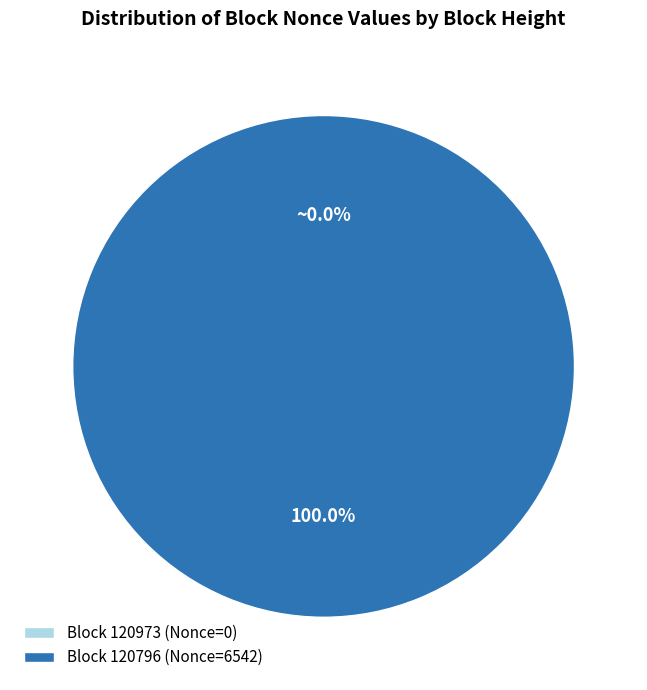

What is the smallest slice in the pie chart?

120973